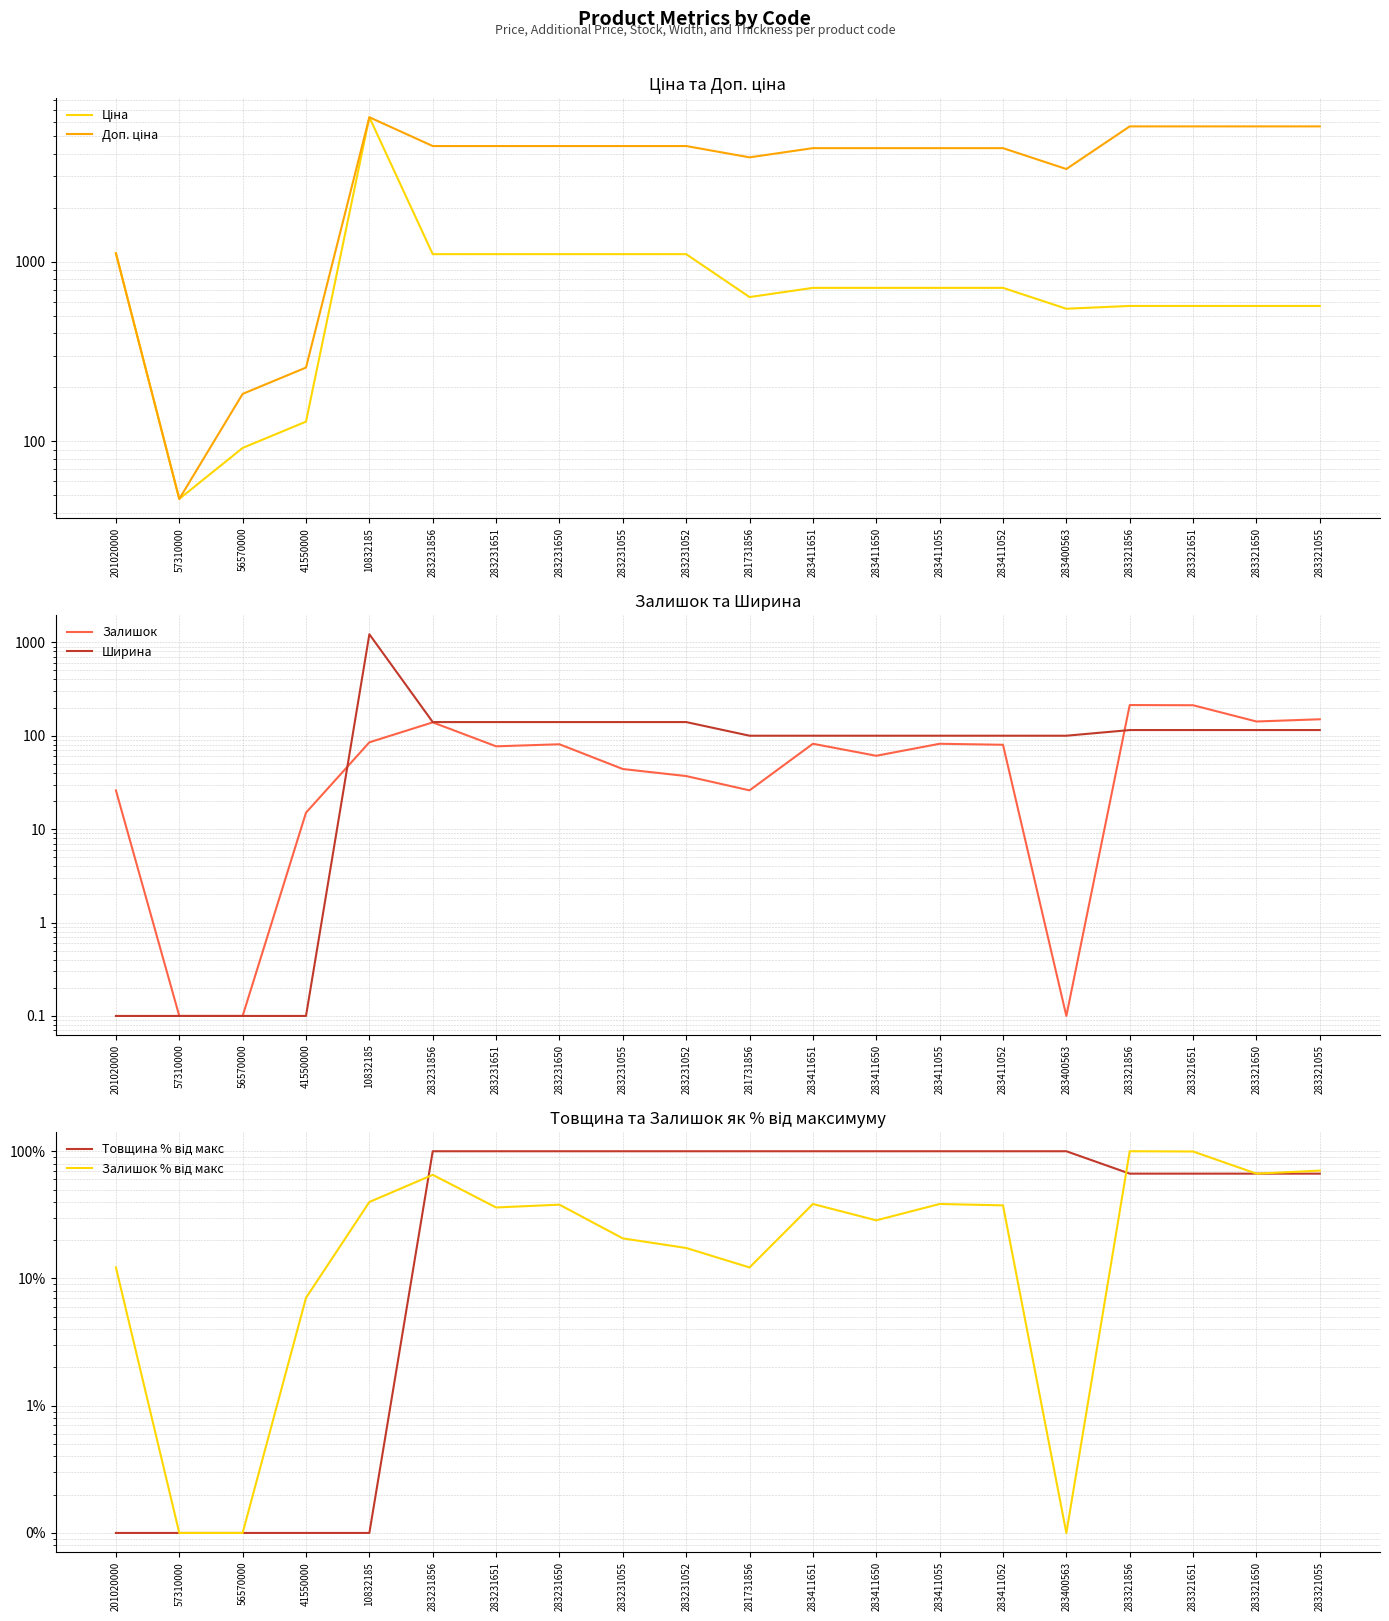

How many values in the Доп. ціна series exceed 4412?

10